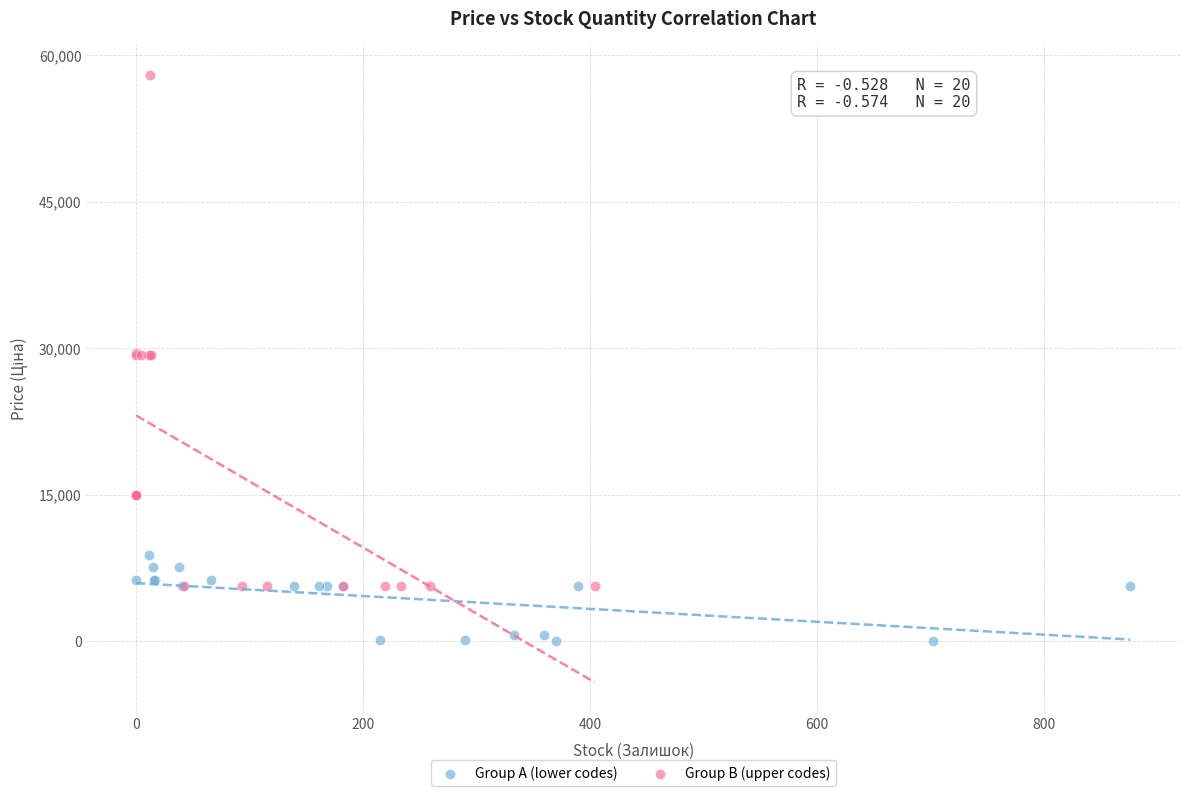

Which series contains the lowest Y value?

Group A (lower codes)